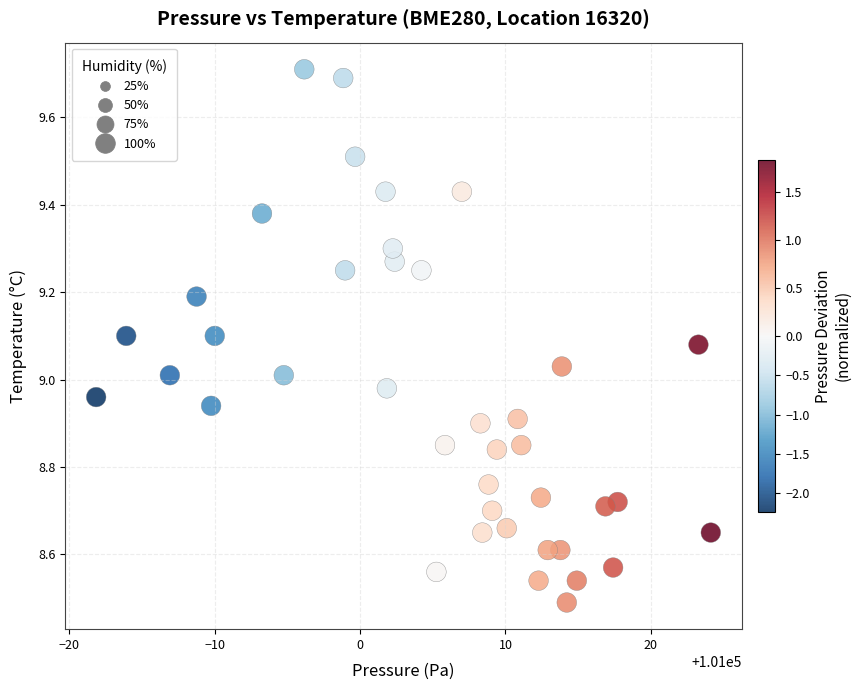

What is the range of Y values (max minus min)?

1.2